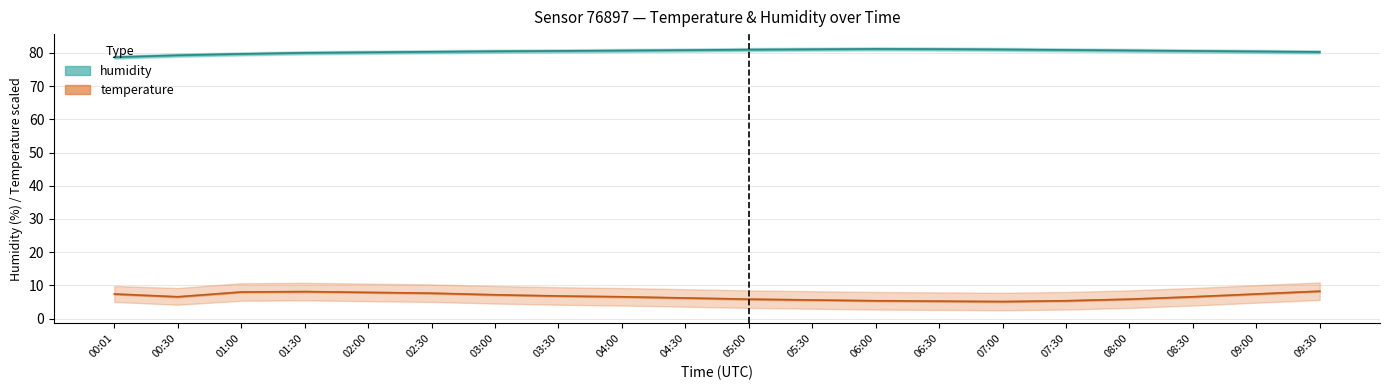

How many lines are shown in the chart?

2